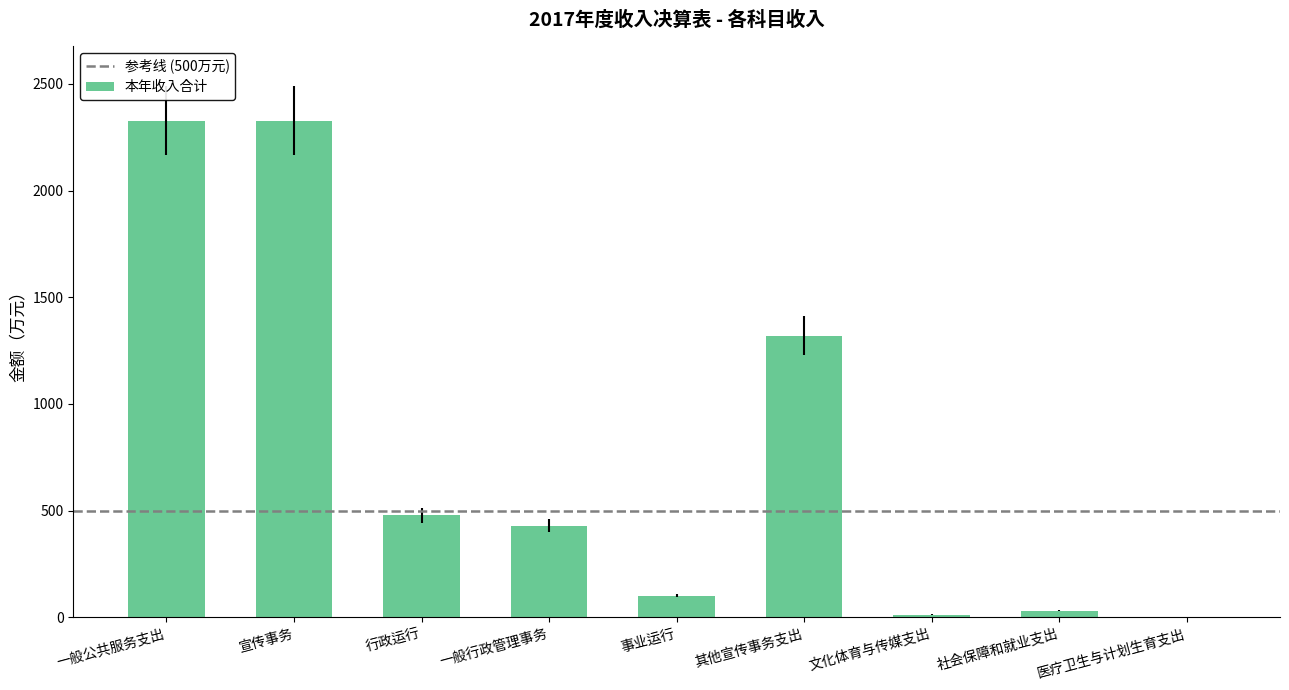

Reading left to right, transcribe all the data shown in this chart.

一般公共服务支出=2327.6	宣传事务=2327.6	行政运行=477.5	一般行政管理事务=429.7	事业运行=100.5	其他宣传事务支出=1320.0	文化体育与传媒支出=12.4	社会保障和就业支出=31.6	医疗卫生与计划生育支出=0.9